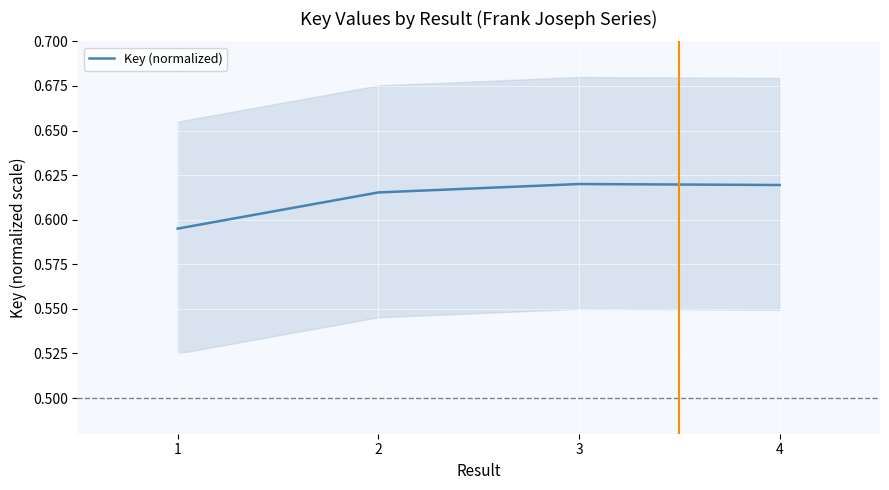

What is the minimum value shown in the chart?

0.6